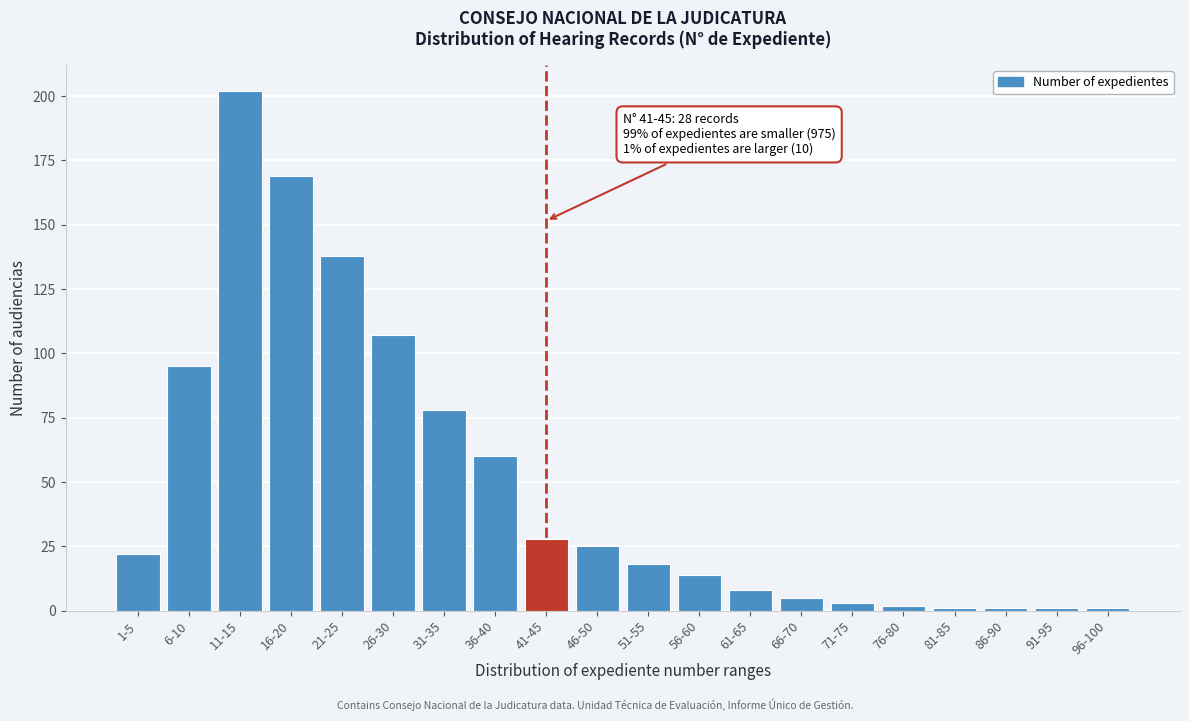

Reading right to left, list all the values displayed in this chart.

1	1	1	1	2	3	5	8	14	18	25	28	60	78	107	138	169	202	95	22